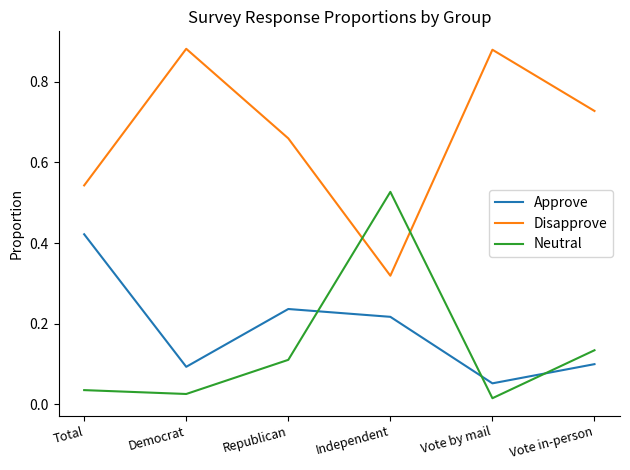

List the series in order of their peak value, highest first.

Disapprove, Neutral, Approve